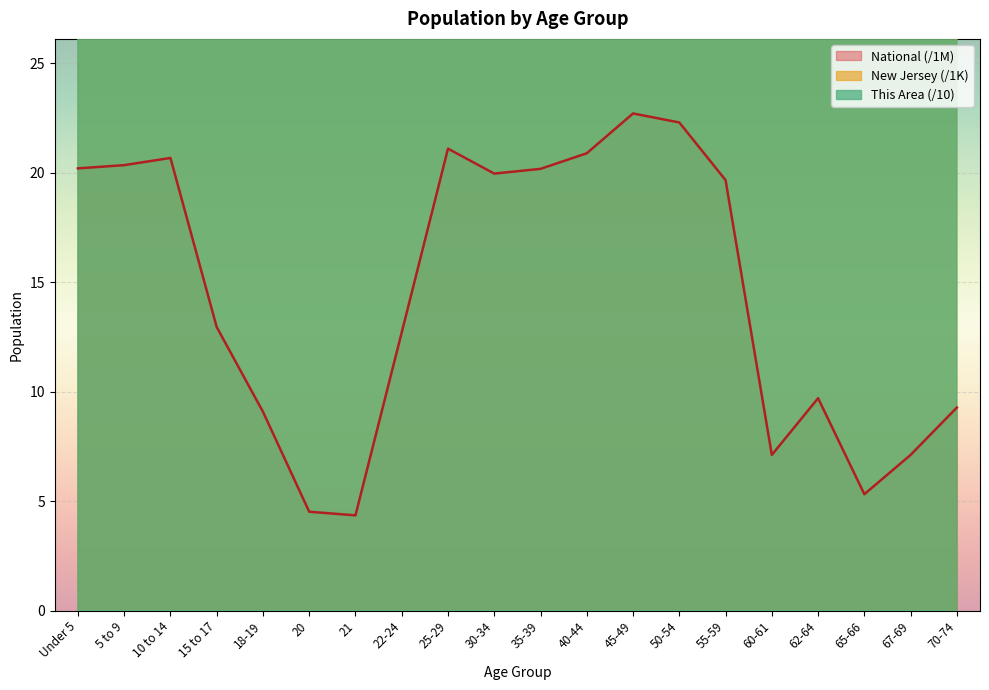

True or false: National and This Area intersect in this chart.

False